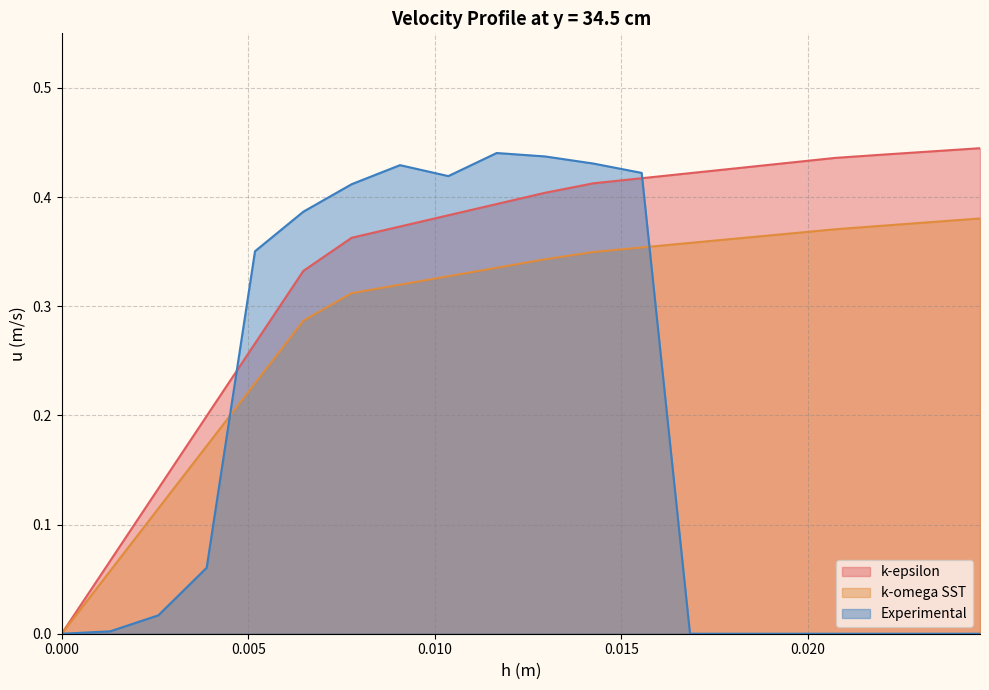

Is it true that Experimental equals 0.0 at 0.02072608?

True